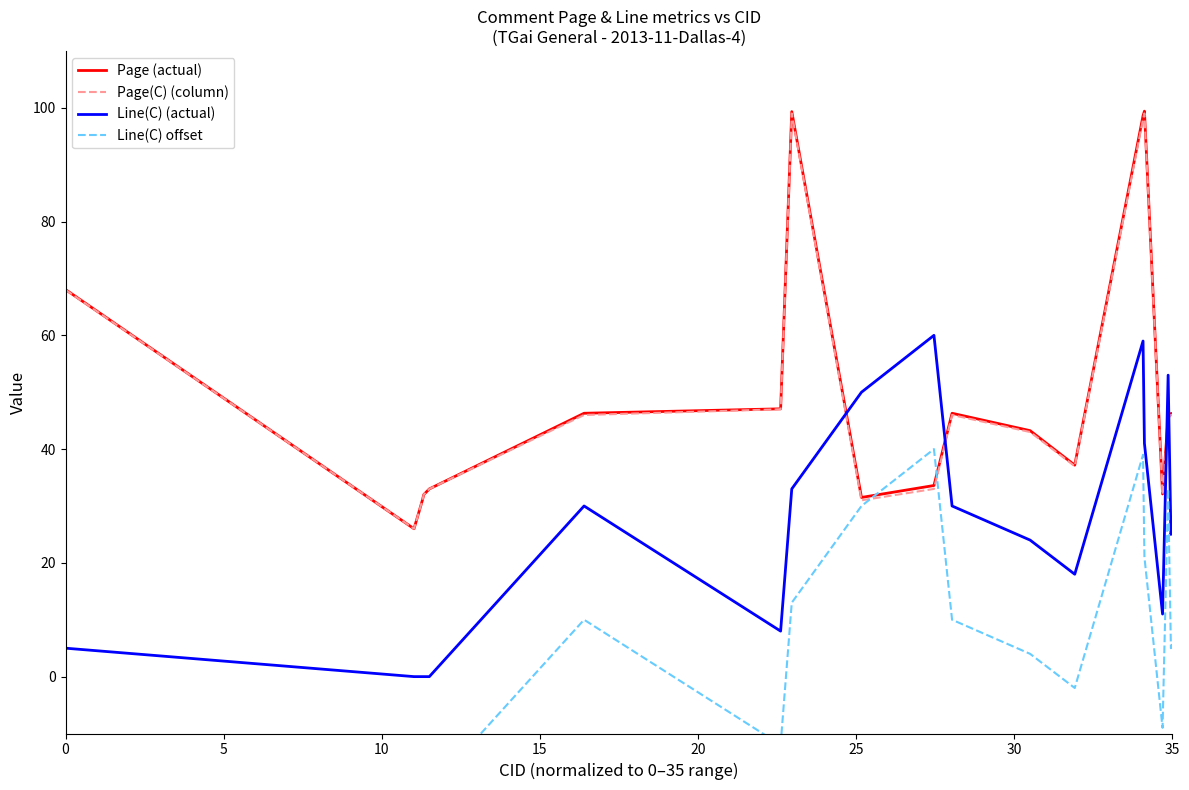

After their last crossing, which series has the higher values: Page(C) (column) or Line(C) (actual)?

Page(C) (column)